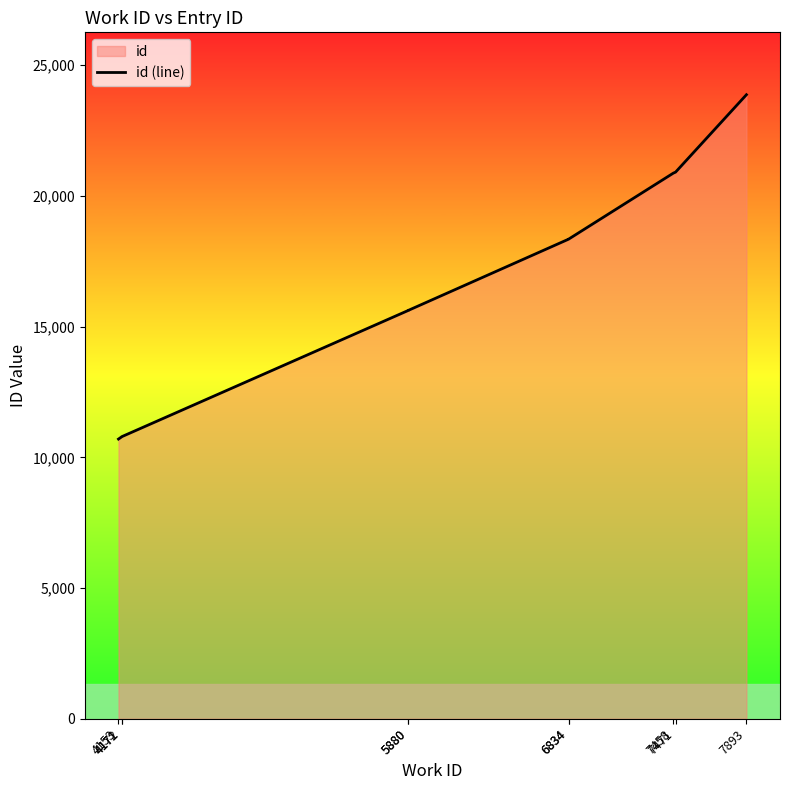

At which label is the value closest to 17284?

6834